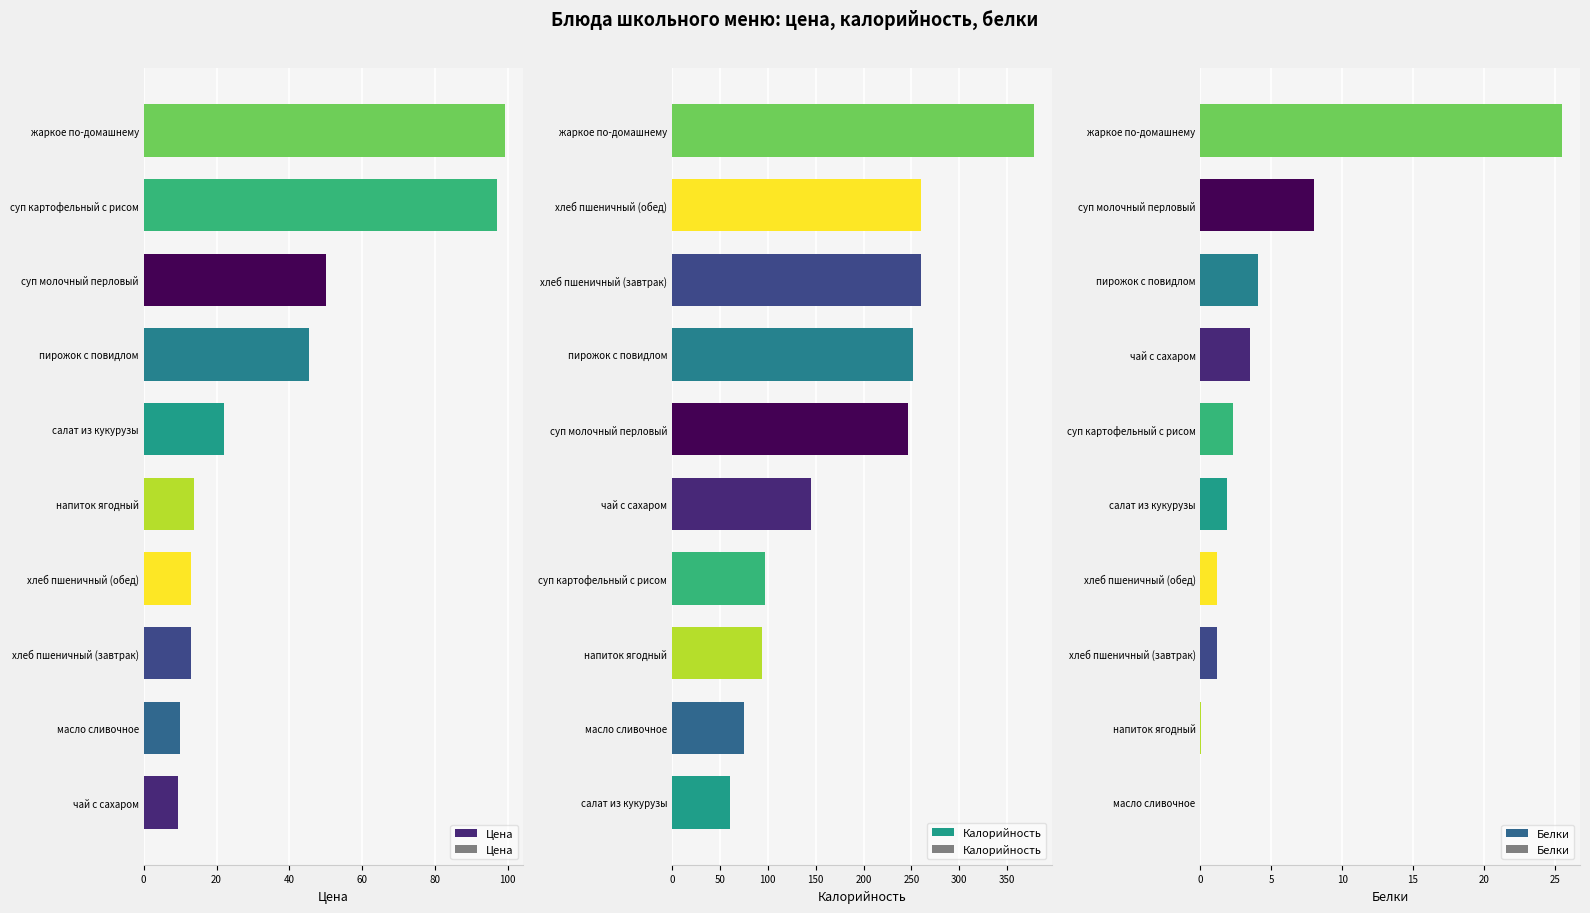

What is the sum of all Калорийность values?

1868.5